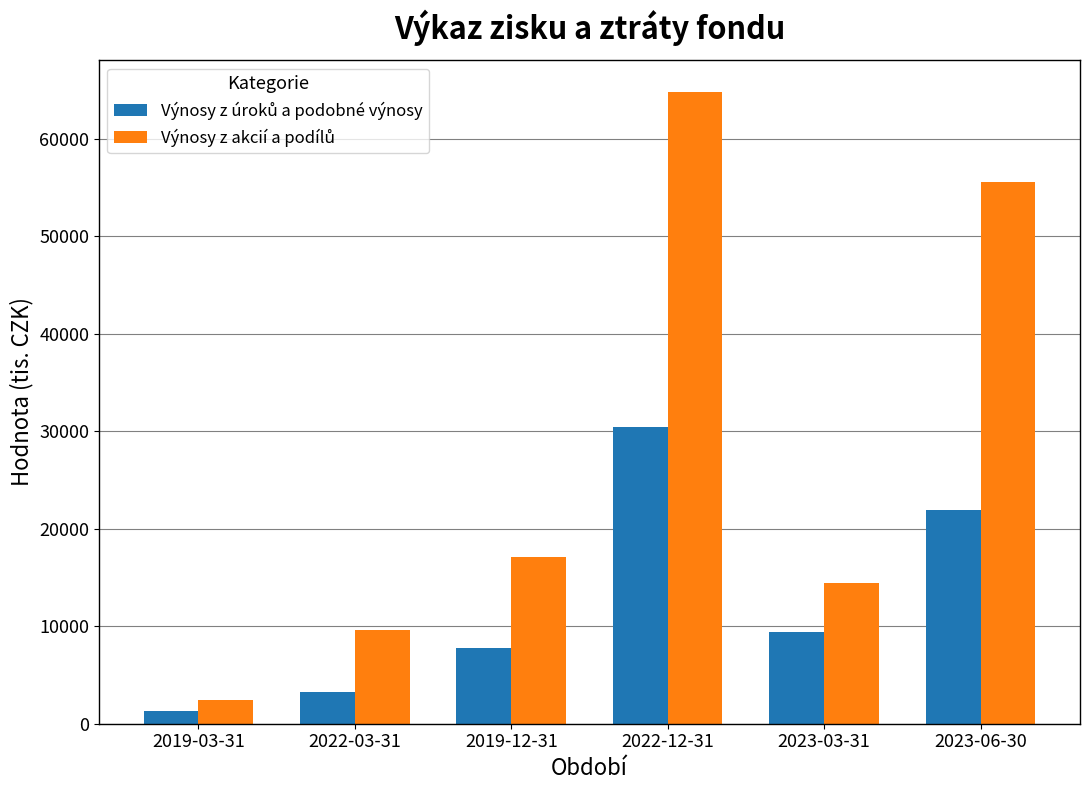

What is the difference between the highest and lowest values at 2019-12-31?

9372.7